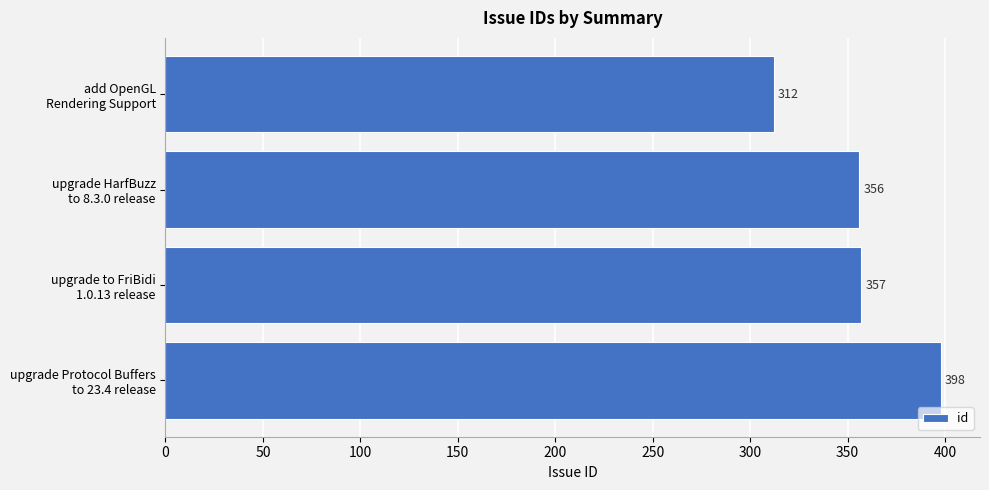

Rank the categories by value from highest to lowest.

upgrade Protocol Buffers
to 23.4 release, upgrade to FriBidi
1.0.13 release, upgrade HarfBuzz
to 8.3.0 release, add OpenGL
Rendering Support